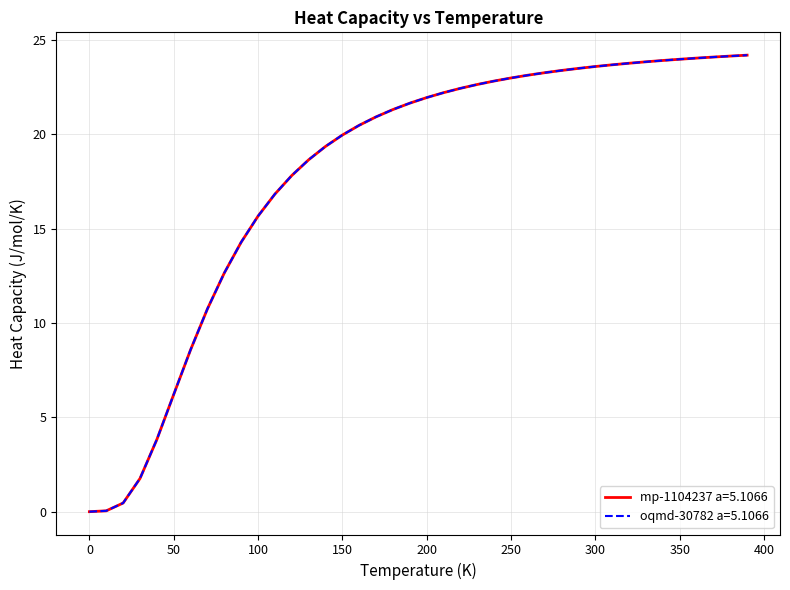

Which series has the largest range (max minus min)?

mp-1104237 a=5.1066